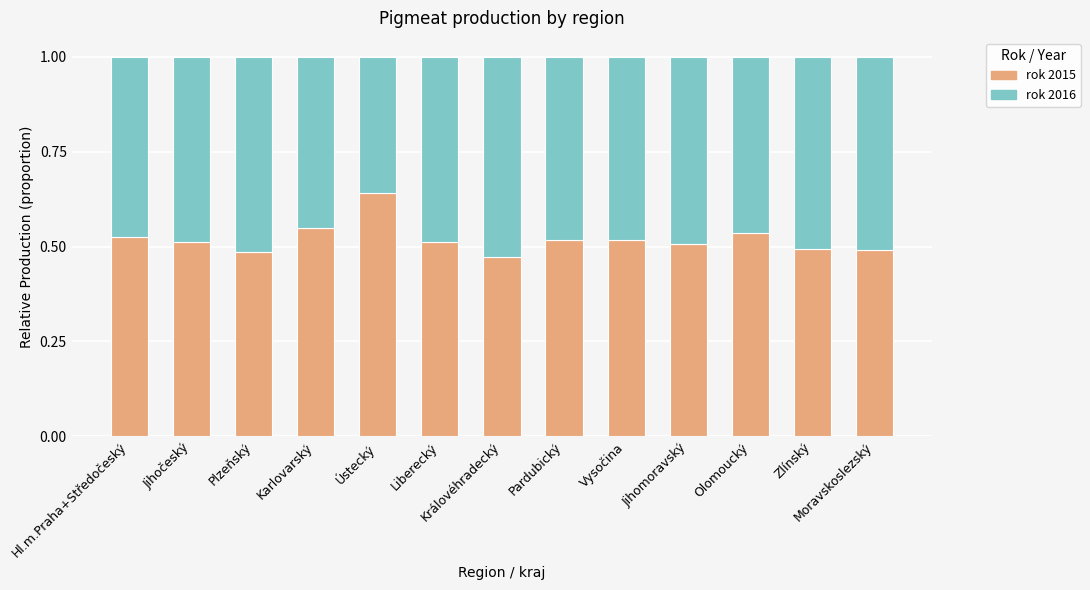

What is the sum of all rok 2015 values?

6.8